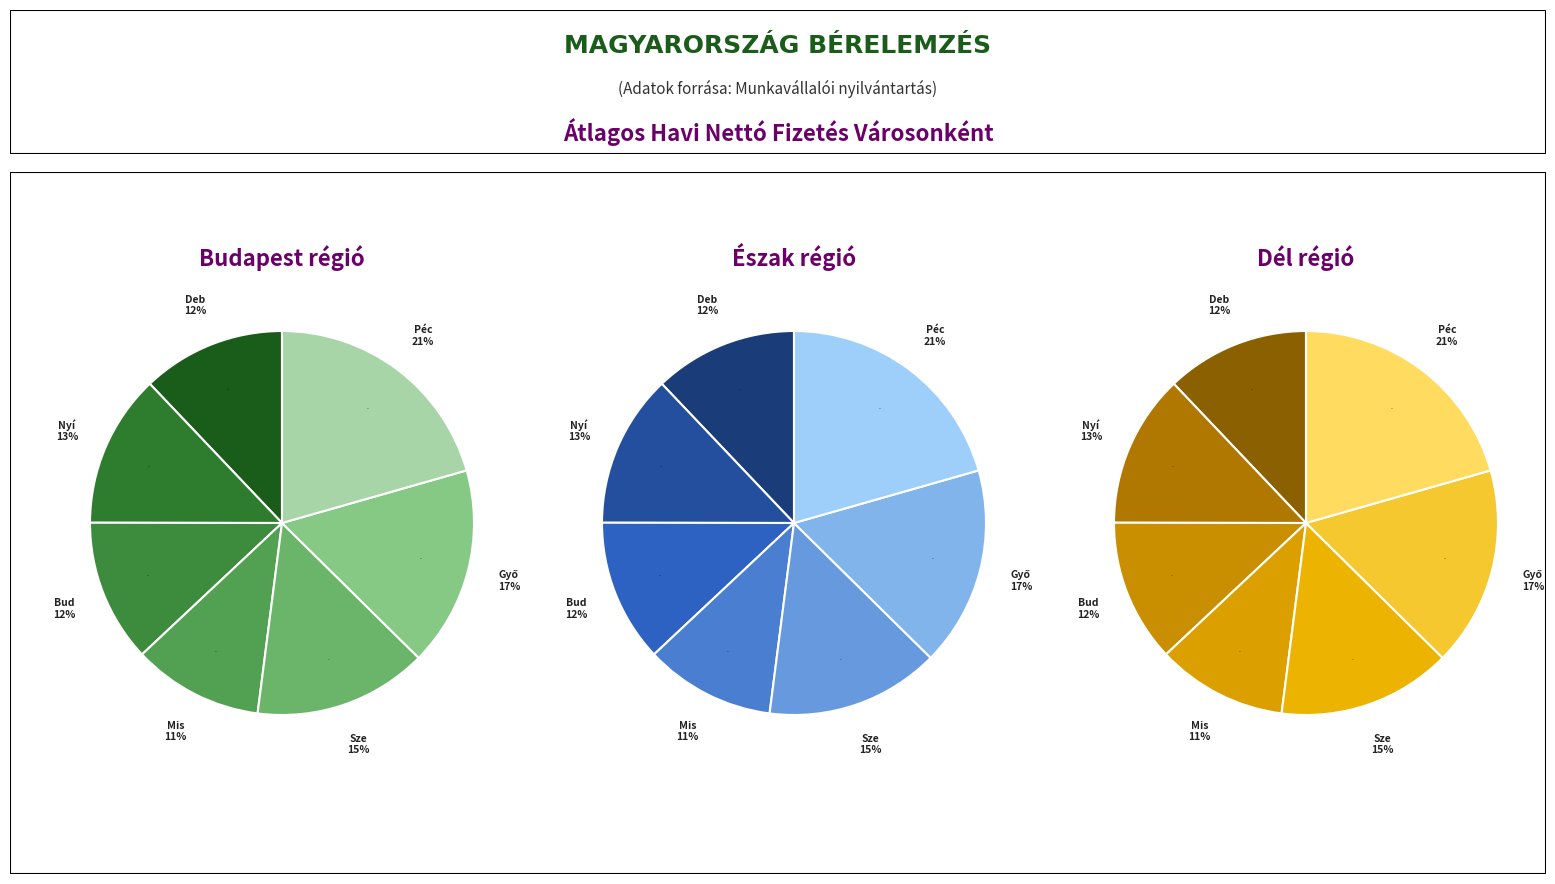

Is it true that Győr is 17% of the pie?

True